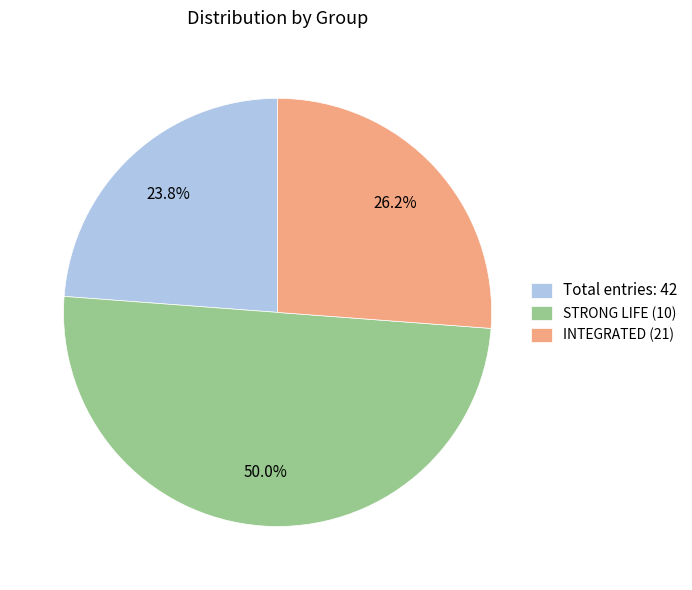

Which has a higher value, Total entries: 42 or INTEGRATED (21)?

INTEGRATED (21)